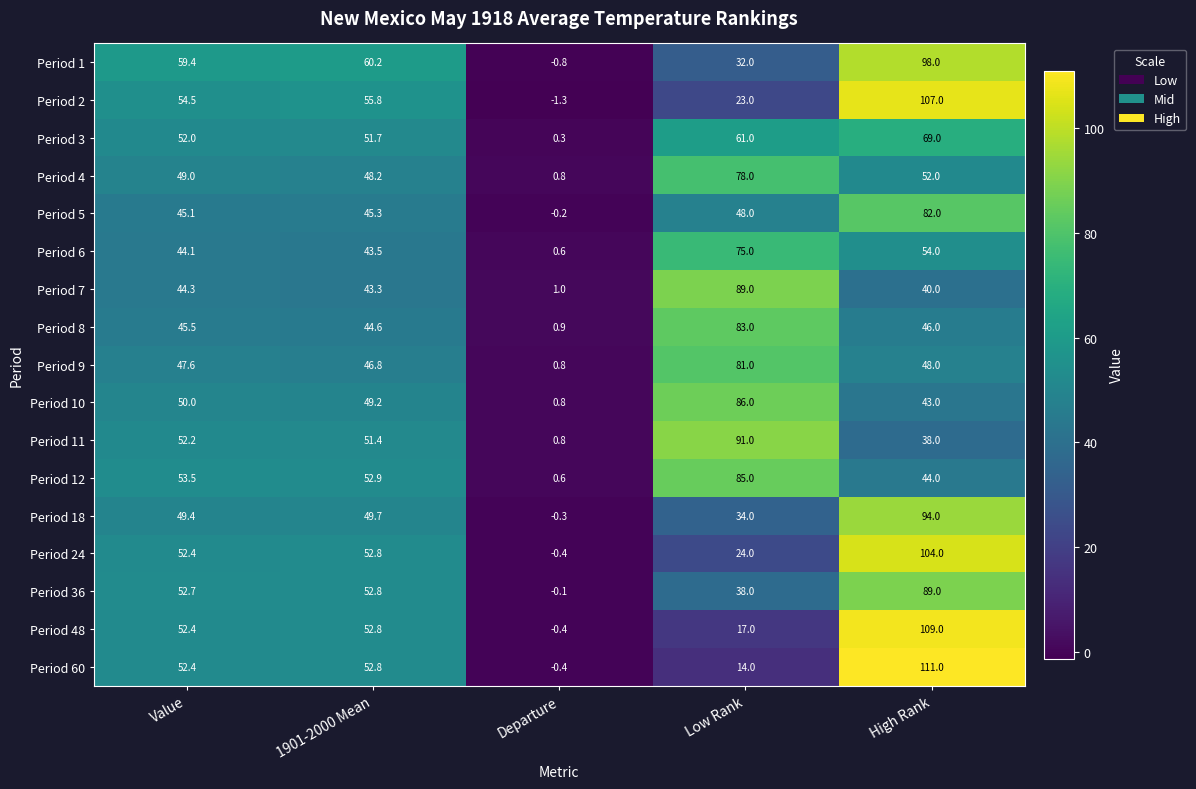

What value does the Period 1 series have at High Rank?

98.0